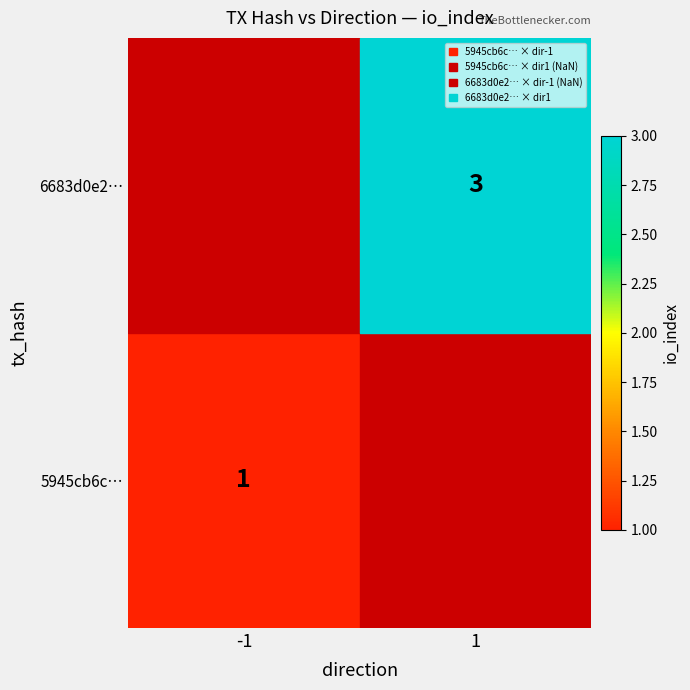

The value of 6683d0e2… at 1 is 3. True or false?

True